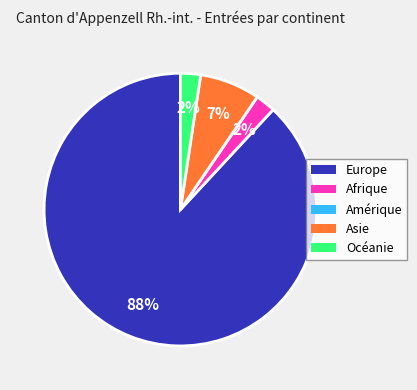

To the nearest percent, what is the average slice percentage?

20%